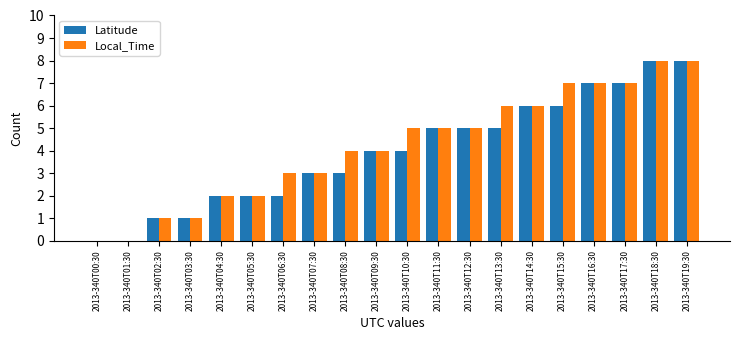

What value does the Local_Time series have at 2013-340T13:30?

6